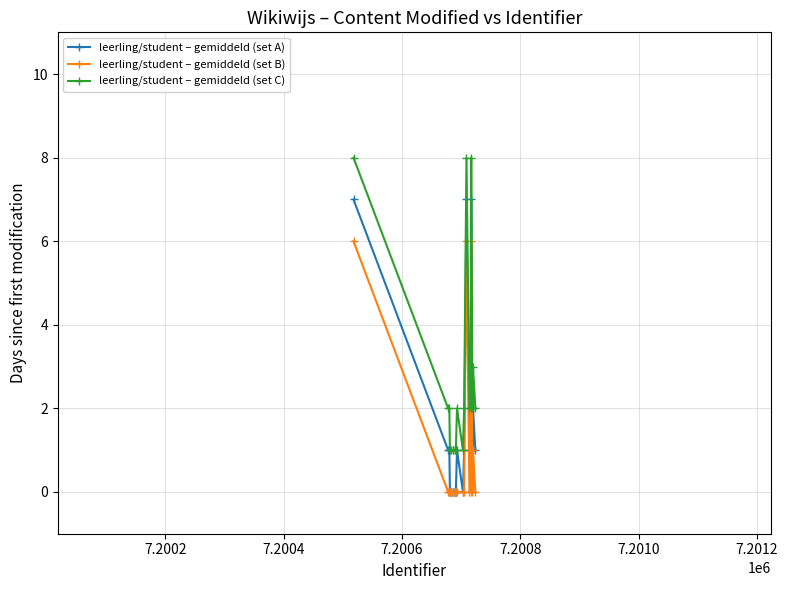

At how many categories does at least one series exceed 5?

3